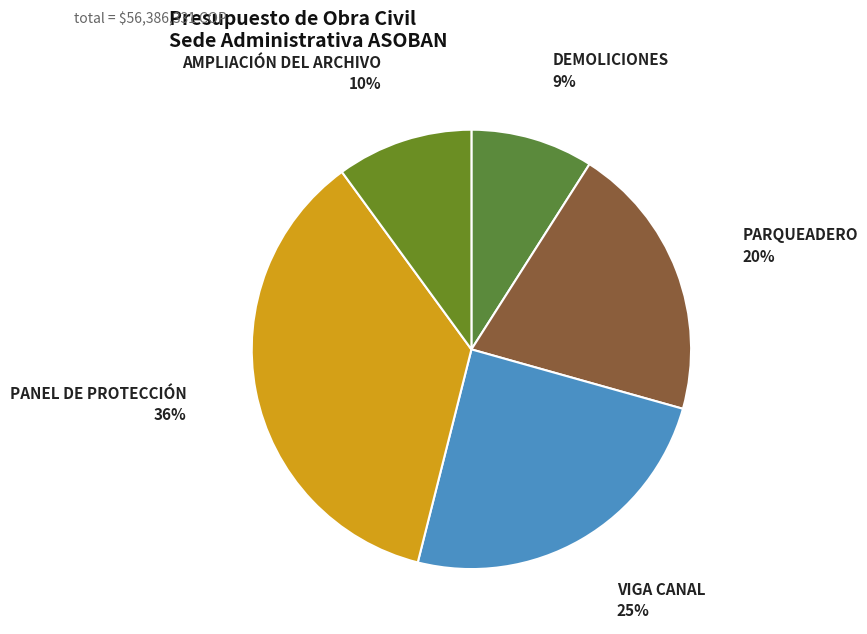

To the nearest percent, what percentage of the pie is DEMOLICIONES?

9%